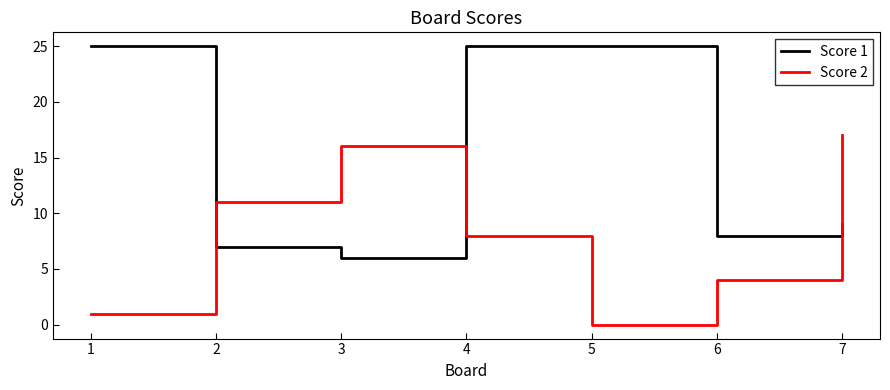

Where do Score 1 and Score 2 first cross each other?

1 and 2